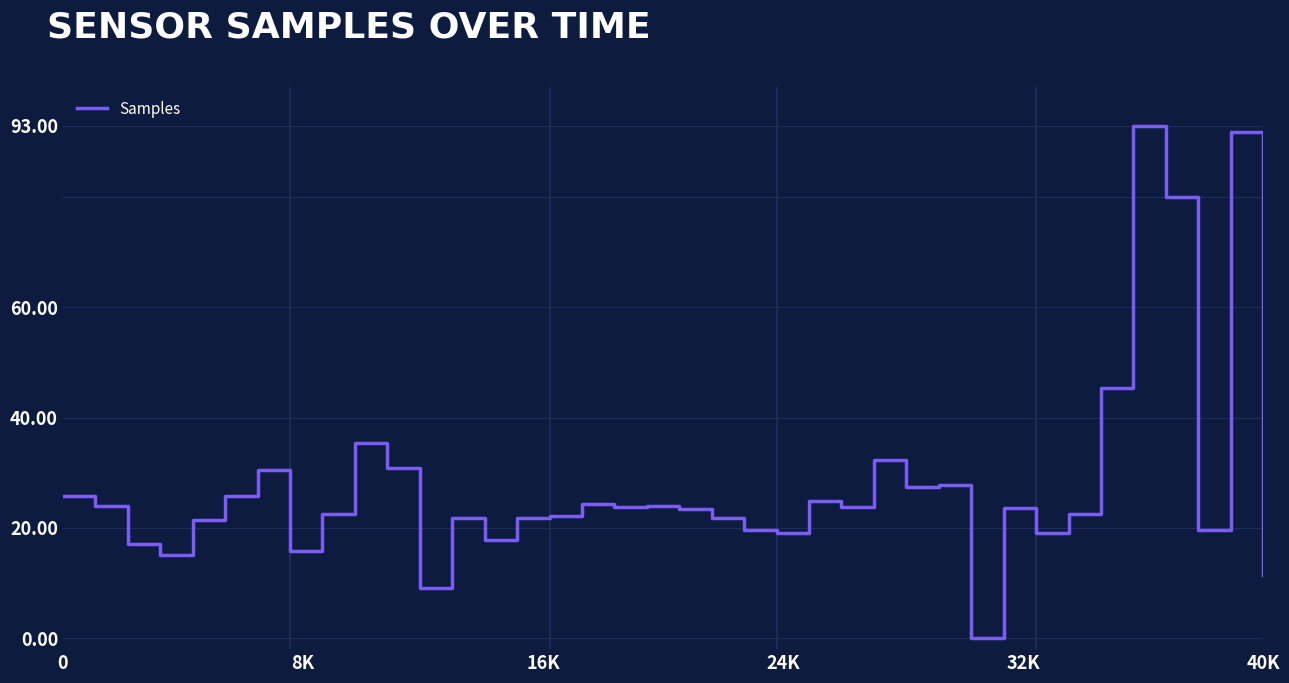

What is the maximum value shown in the chart?

93.0